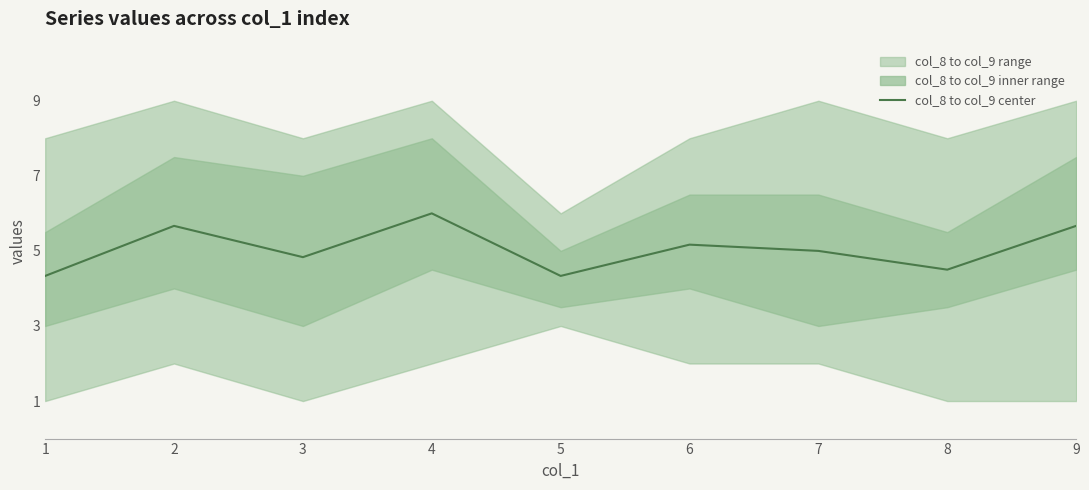

What is the sum of the values at 2 and 9?

11.3